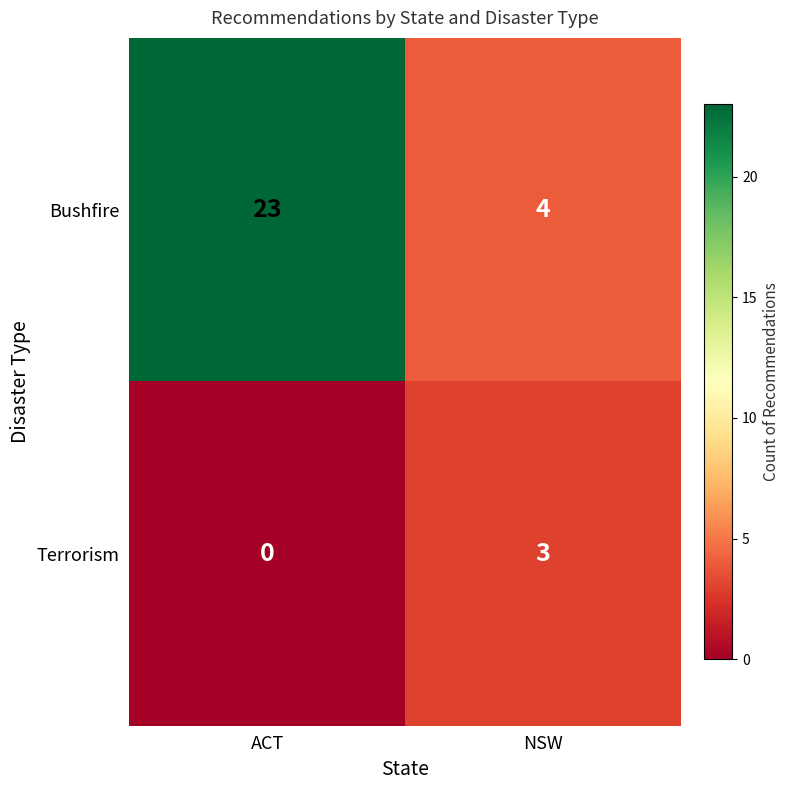

What is the sum of all Bushfire values?

27